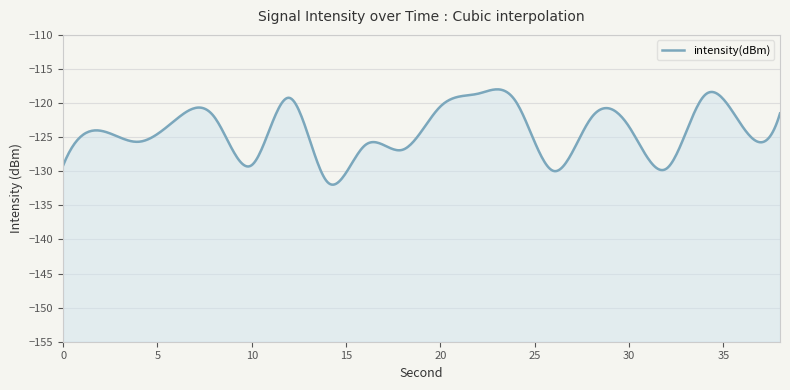

What is the maximum value shown in the chart?

-118.6